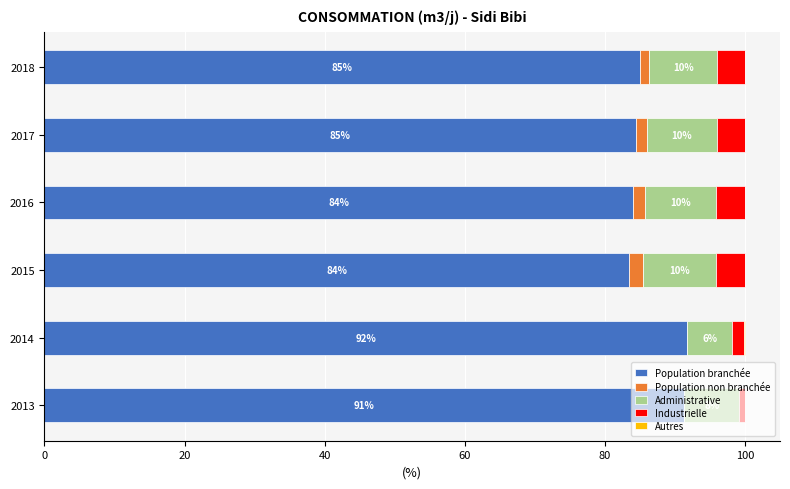

The Population branchée series shows 30.9 at 2017. True or false?

False